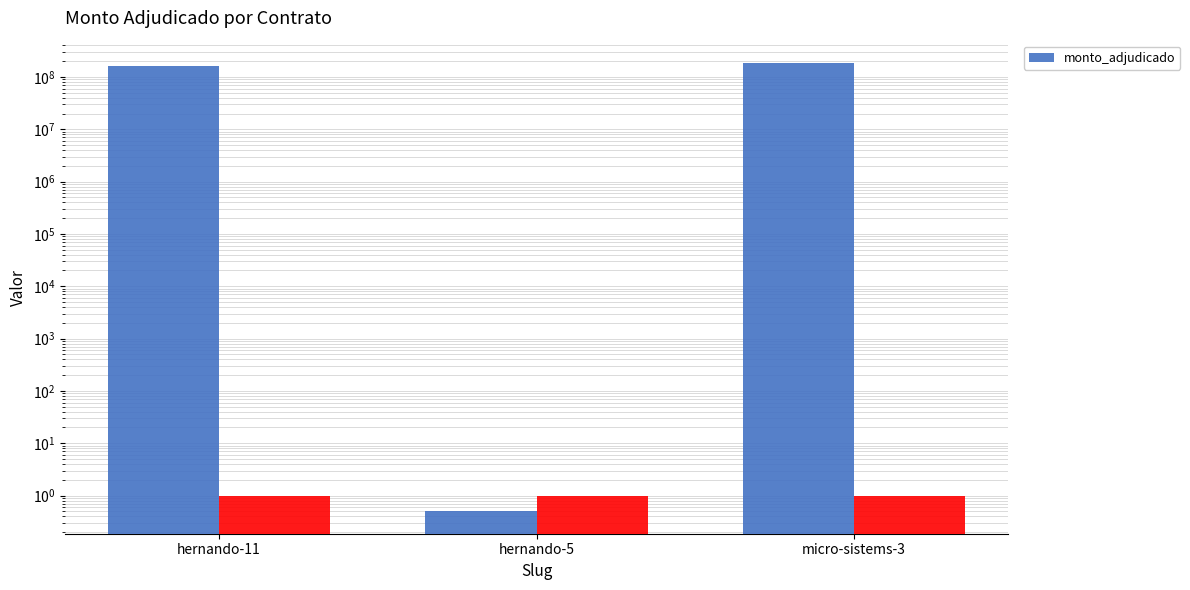

What is the change in value from hernando-5 to micro-sistems-3?

+183999999.5